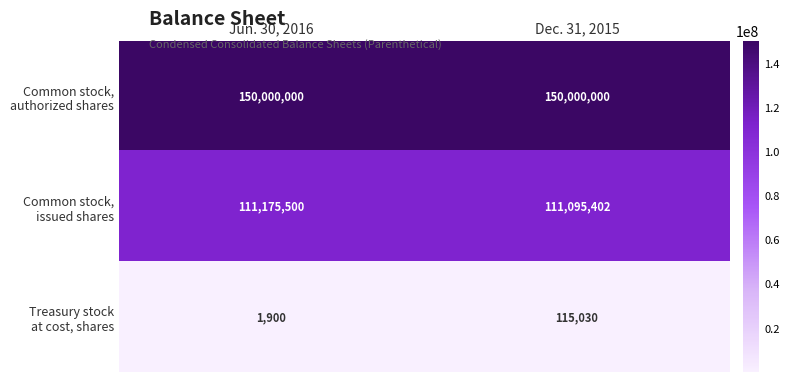

What is the total value across all series at Dec. 31, 2015?

261210432